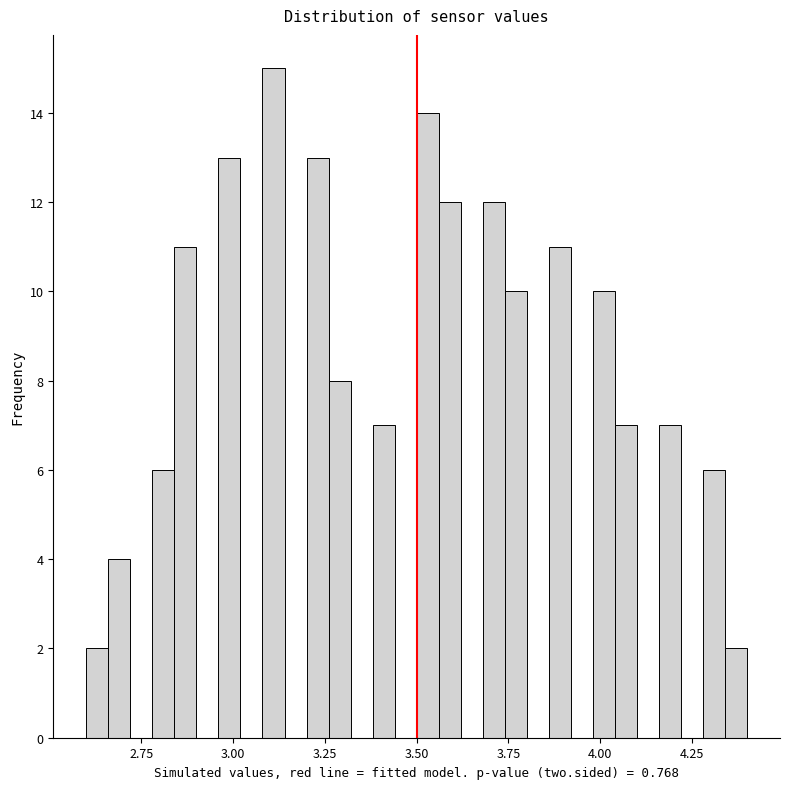

Around what value on the x-axis is the tallest bar? Give the approximate position of its centre, as read against the axis.

3.10